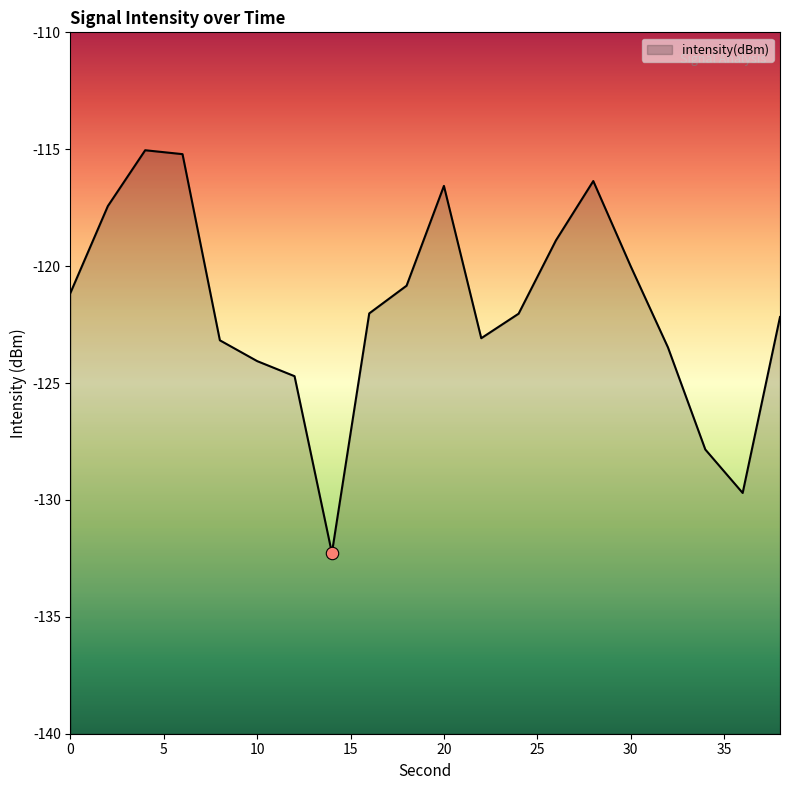

Which has a higher value, 4 or 34?

4